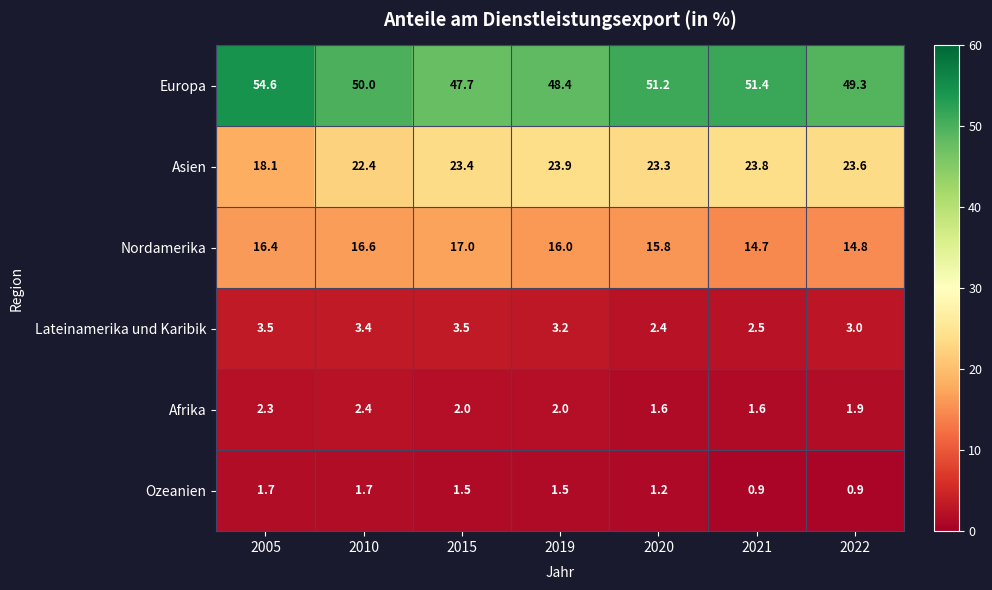

What is the difference between the highest and lowest values at 2020?

50.0